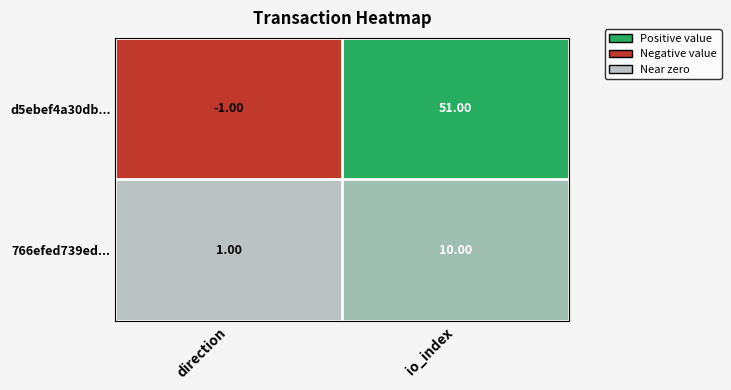

What is the total value across all series at io_index?

61